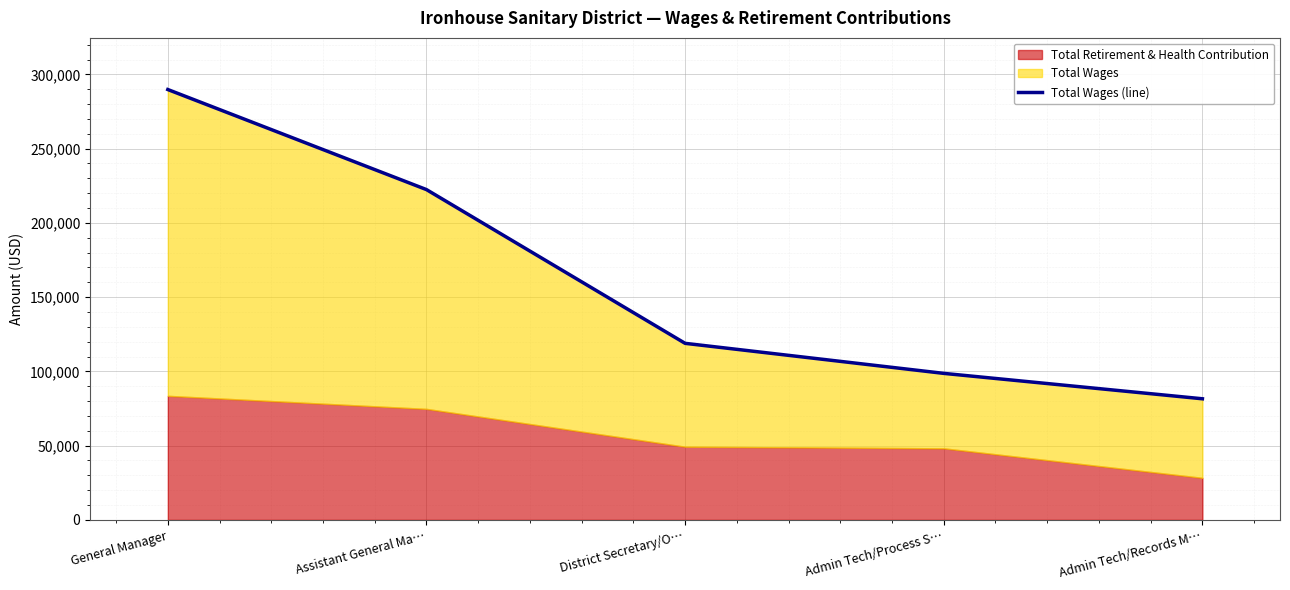

Reading right to left, extract all data points from this chart.

81538	98650	118879	222407	289786